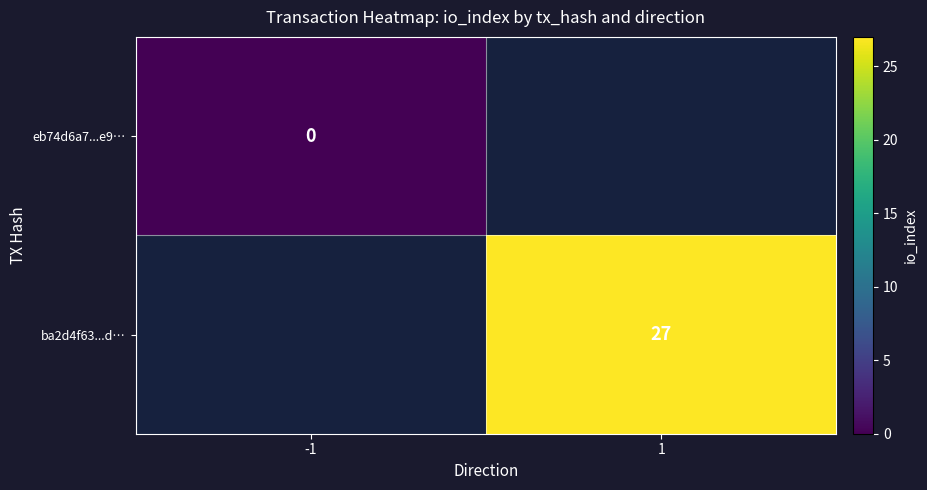

The ba2d4f63...d… series shows 27 at 1. True or false?

True